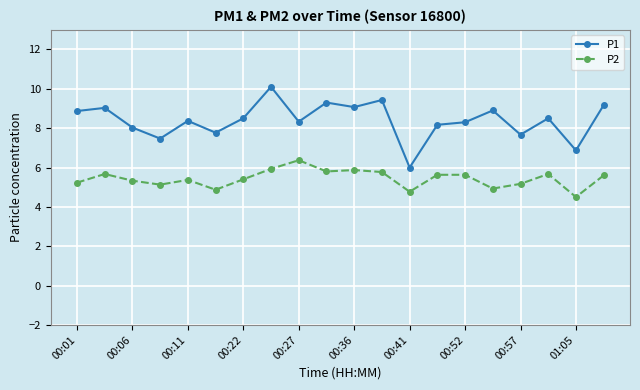

True or false: P1 has more than 1 interior local peaks.

True